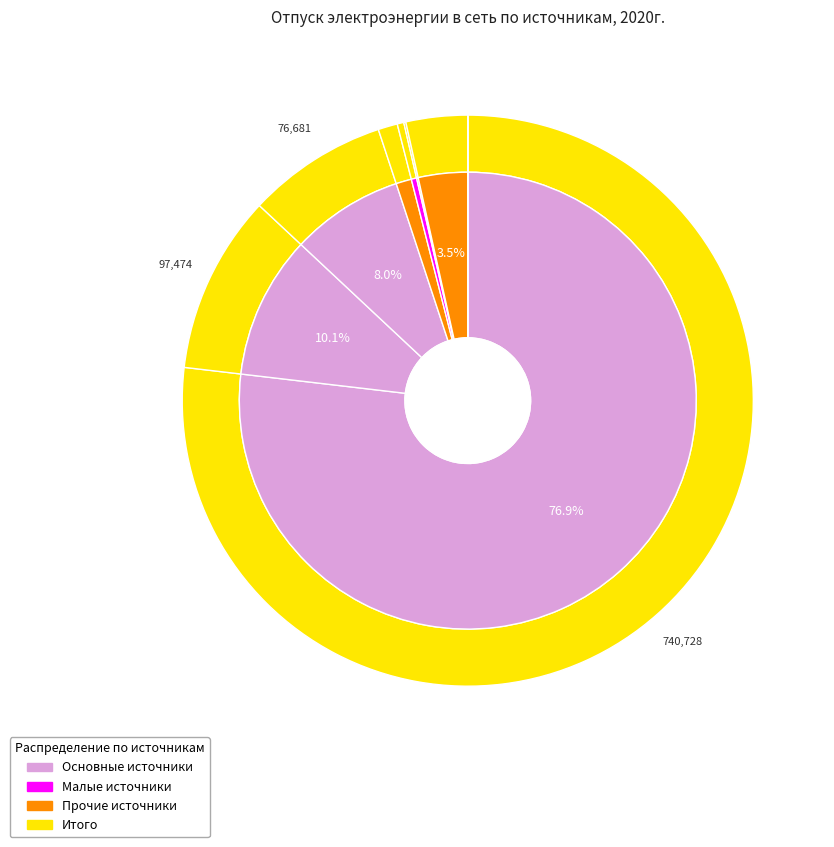

To the nearest percent, what is the combined percentage of Из сети филиала ПАО МРСК Сибири and Из сети ООО ЭнергоТранзит?

80%